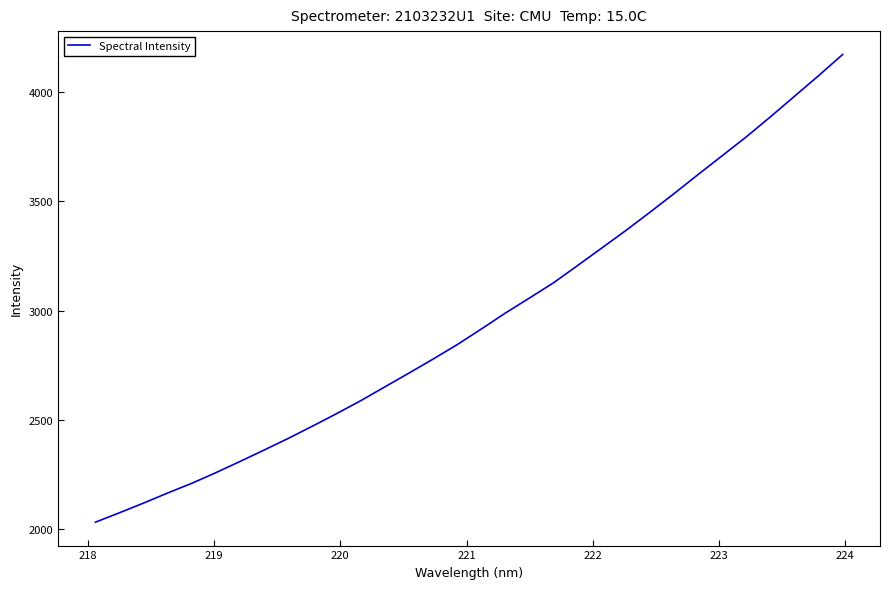

What is the maximum value shown in the chart?

4172.3